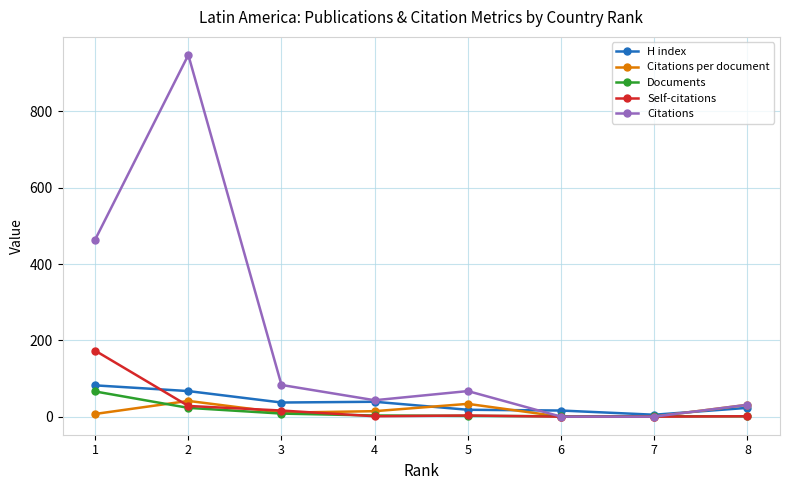

What is the highest value of the Citations series?

948.0